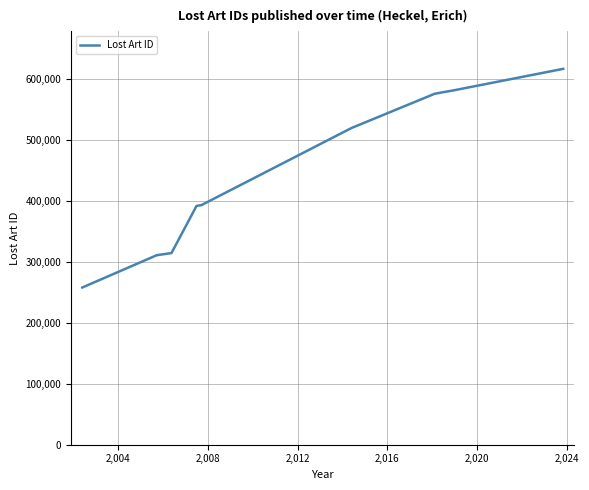

True or false: the data has more than 0 interior local peaks.

False